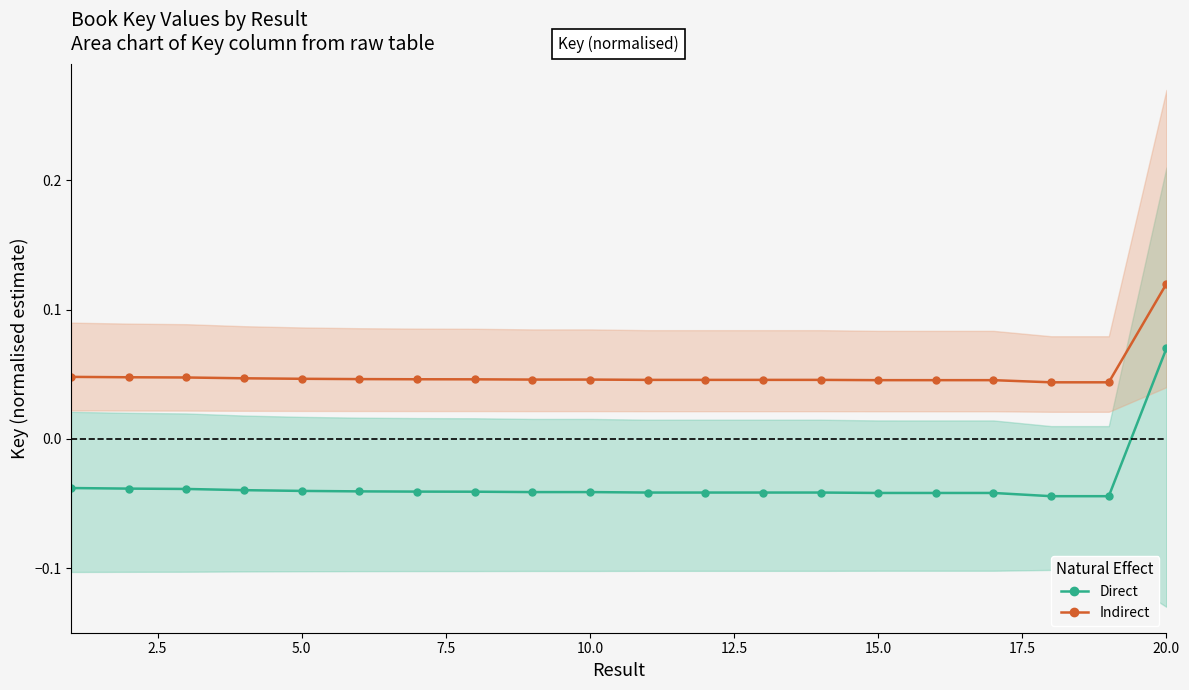

List the series in order of their peak value, lowest first.

Direct, Indirect